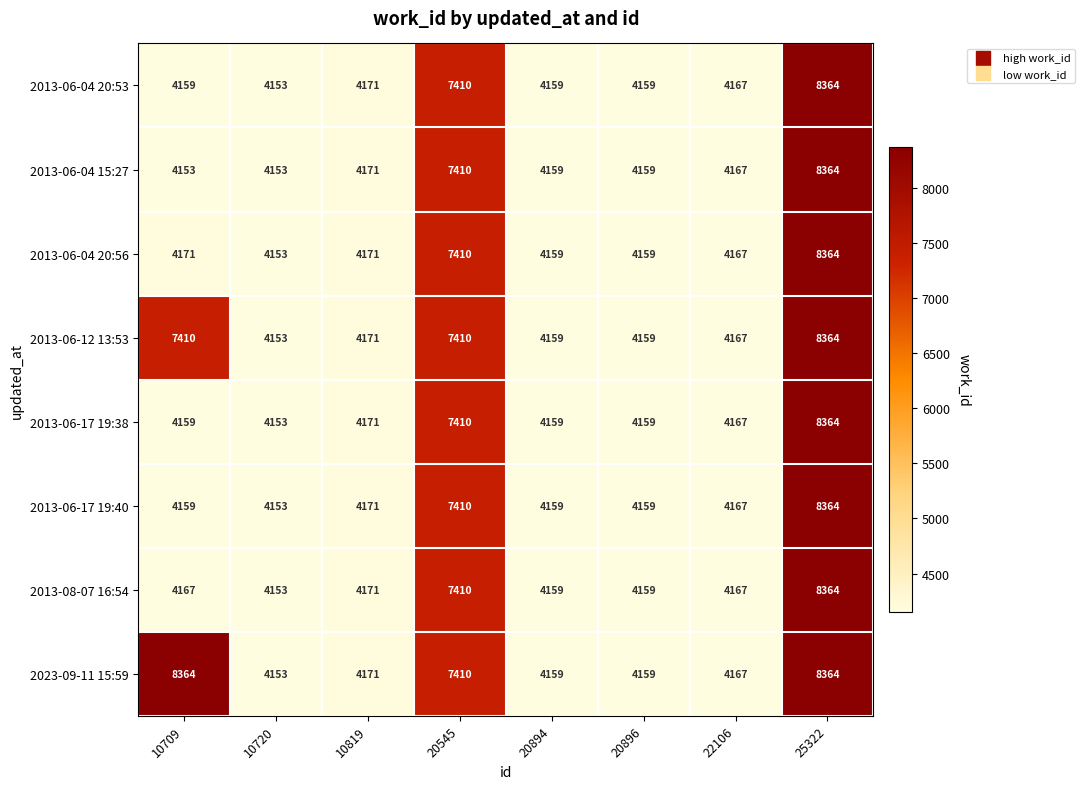

Where is 2013-06-17 19:38 nearest to the value 6258?

20545